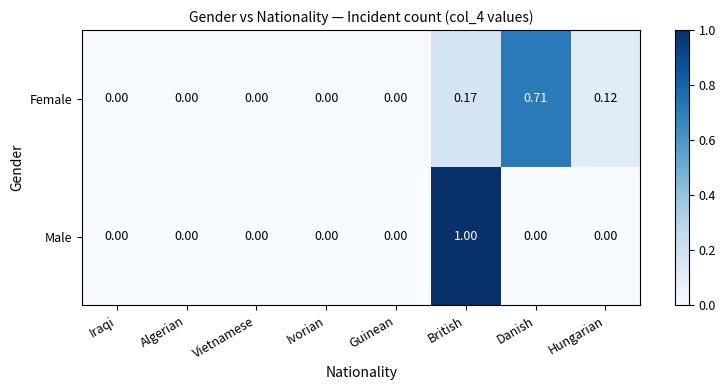

Count the number of data series in this chart.

2